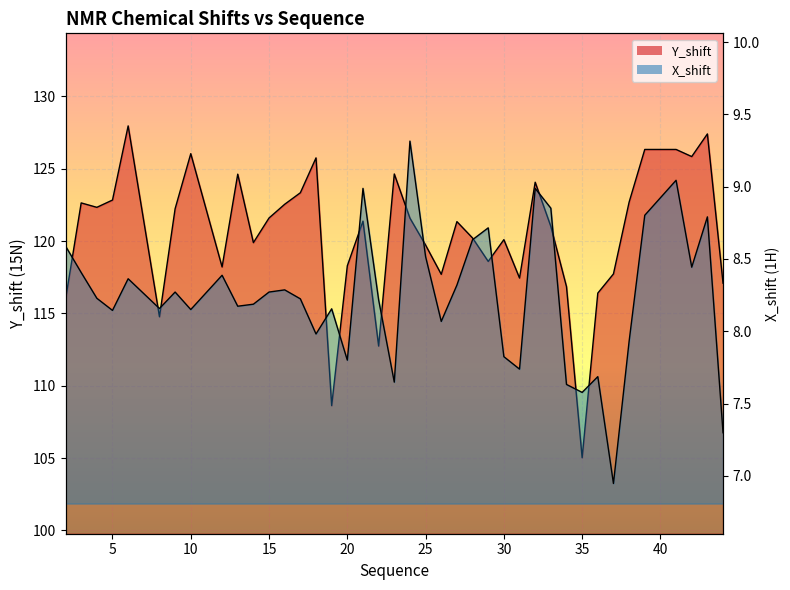

What is the approximate value of X_shift at 22?

8.2